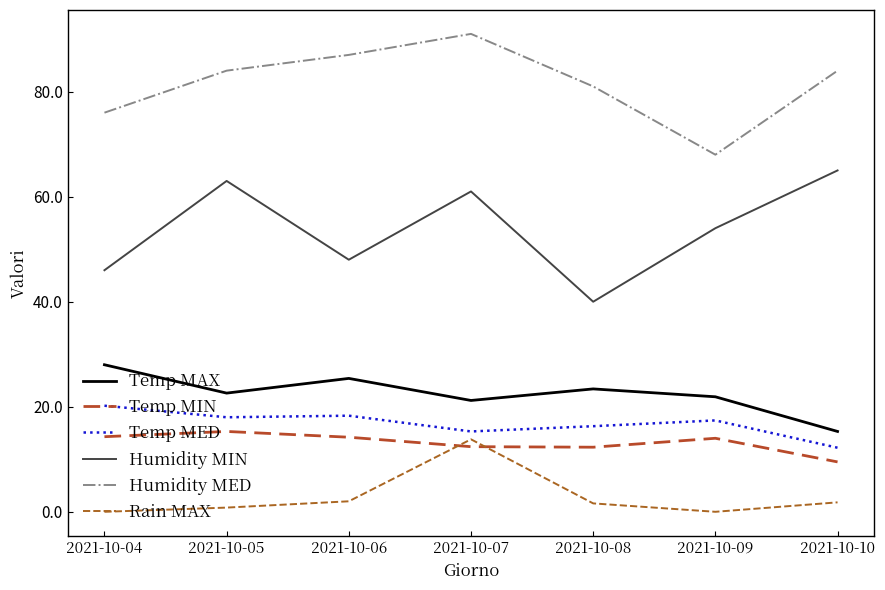

Which series changed the most between 2021-10-05 and 2021-10-07?

Rain MAX